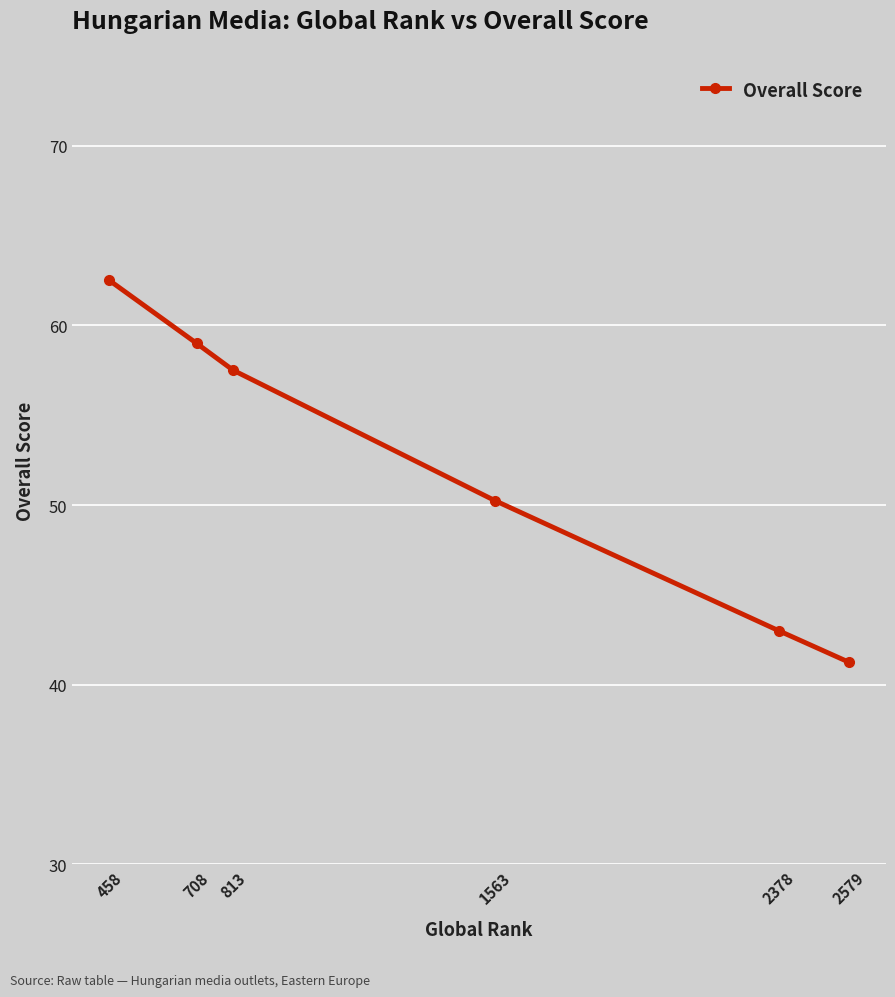

What is the difference between the maximum and second lowest values?

19.5